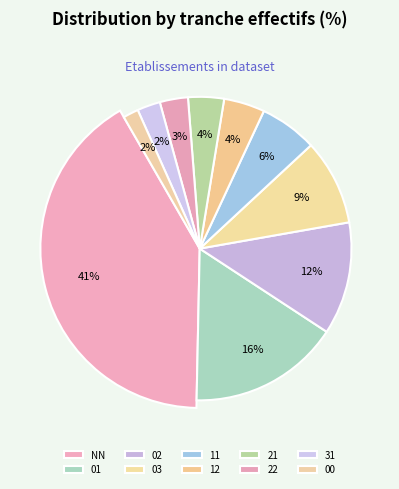

True or false: 22 accounts for 12% of the total.

False